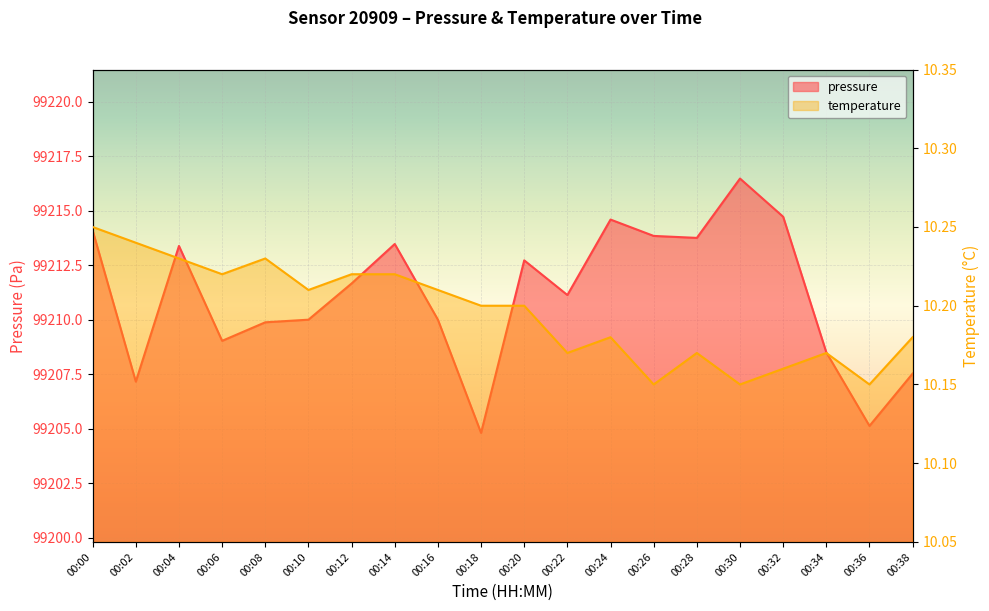

What are all the series names shown in the legend?

pressure, temperature